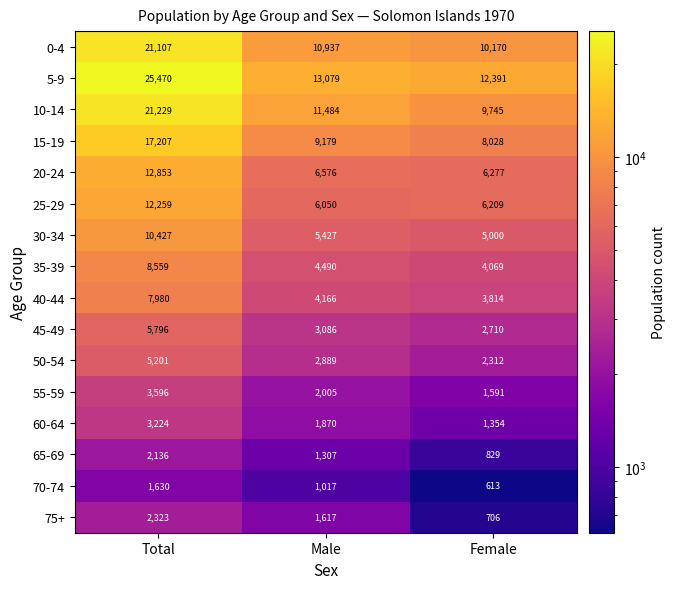

At which label does 0-4 first exceed 10937?

Total